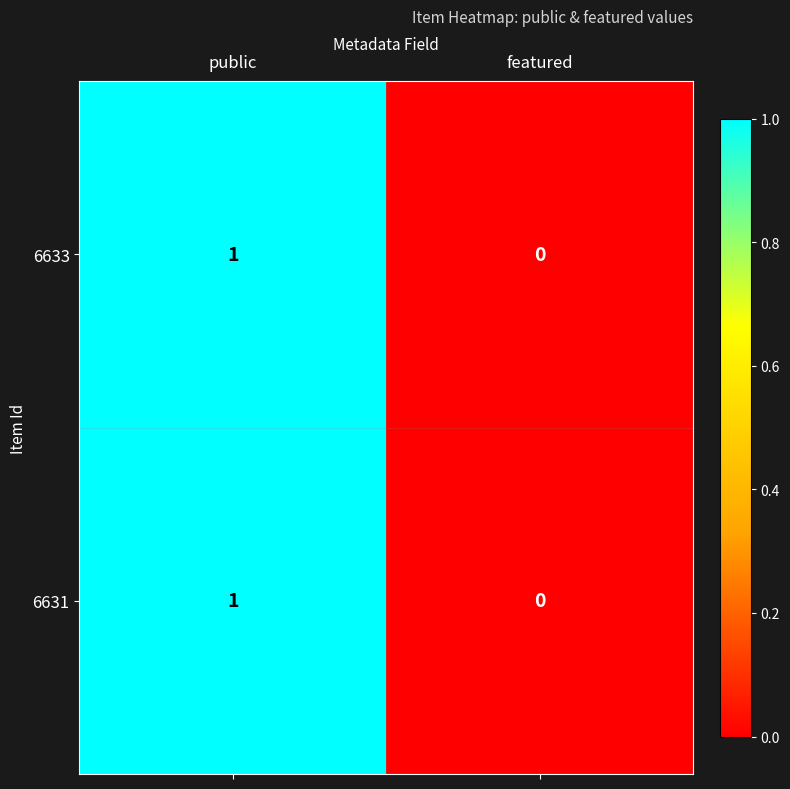

At which label is 6633 closest to 0?

featured